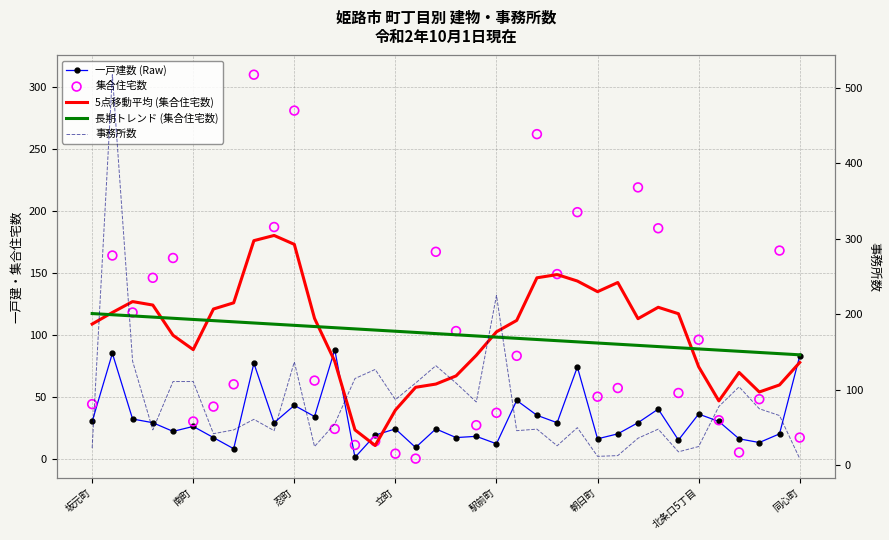

What is the total value across all series at 駅前町?

474.5